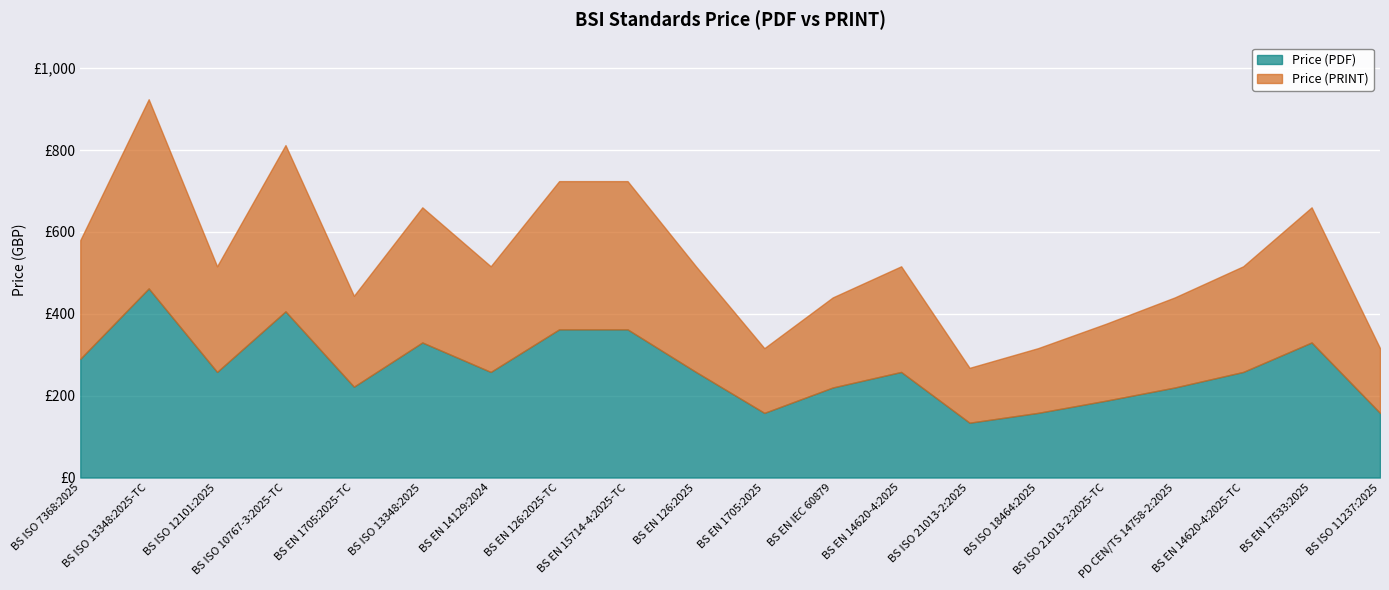

At how many categories does at least one series exceed 381?

2